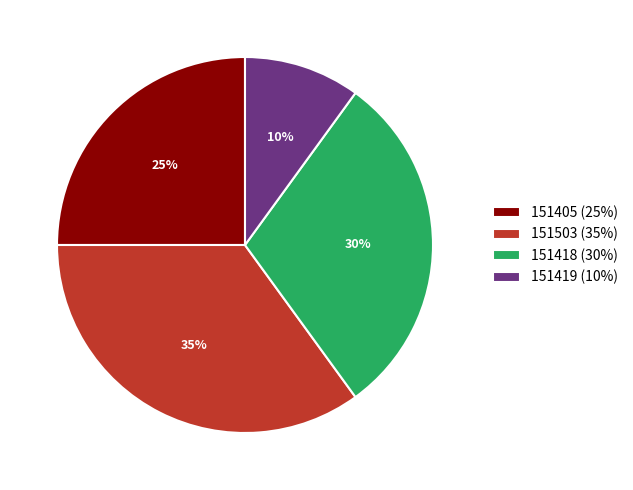

Is the sum of 151405 (25%) and 151419 (10%) greater than half?

No